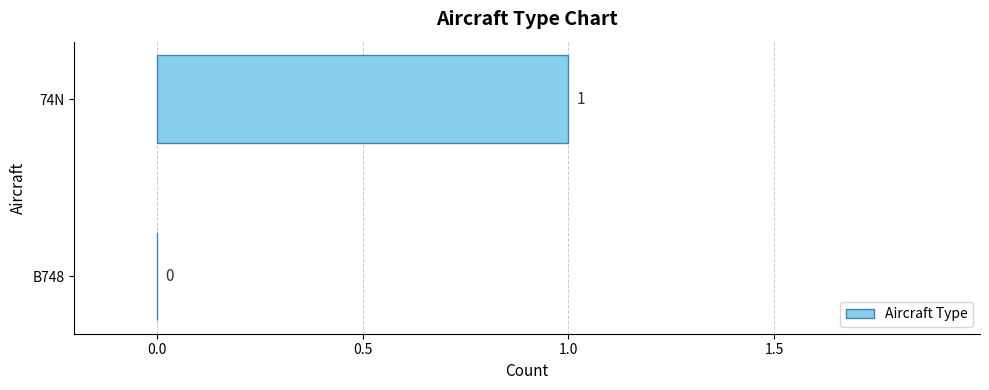

Reading bottom to top, extract all data points from this chart.

B748=0	74N=1